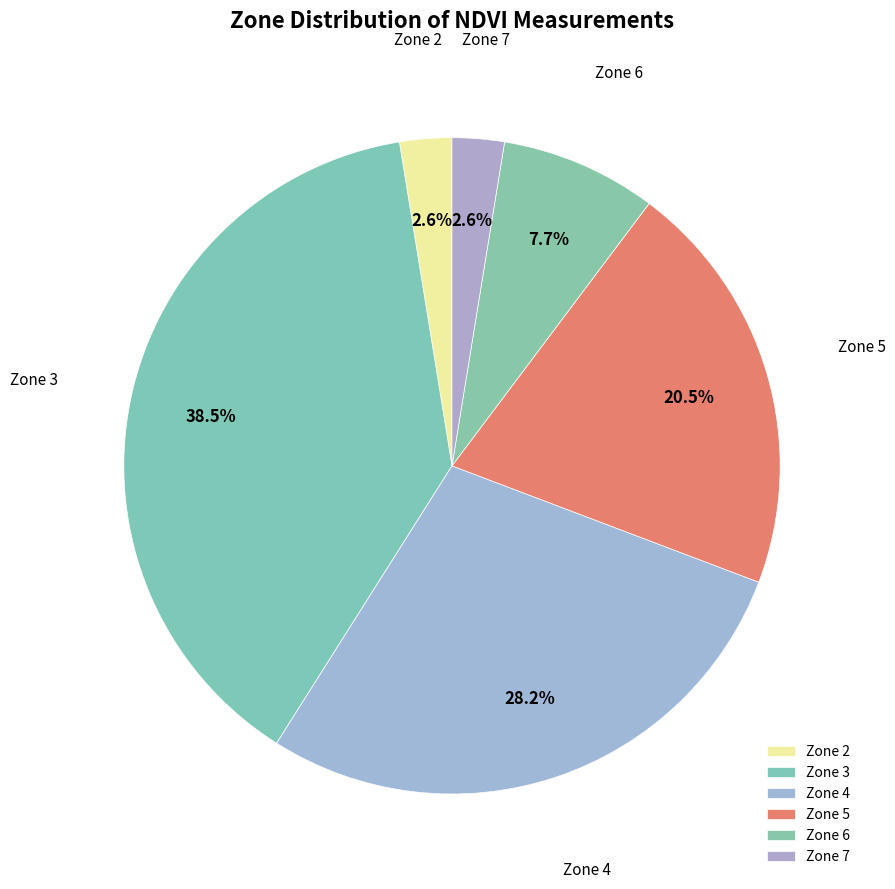

To the nearest percent, what is the combined percentage of Zone 6 and Zone 4?

36%